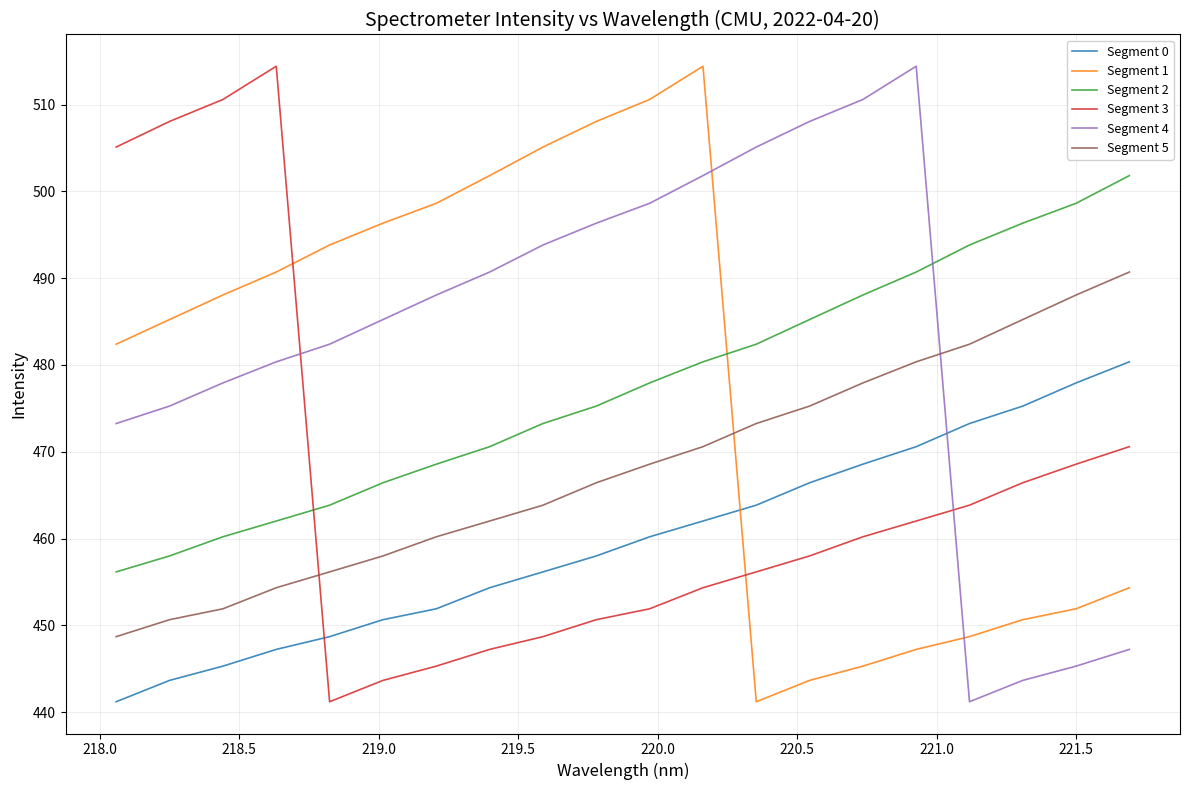

True or false: Segment 2 has more than 1 interior local peaks.

False